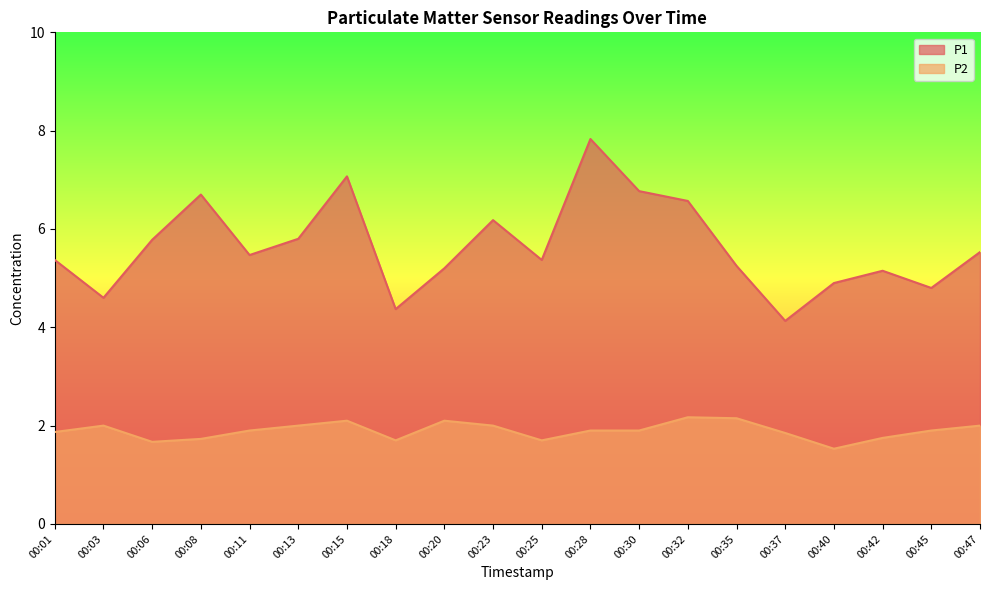

How many lines are shown in the chart?

2